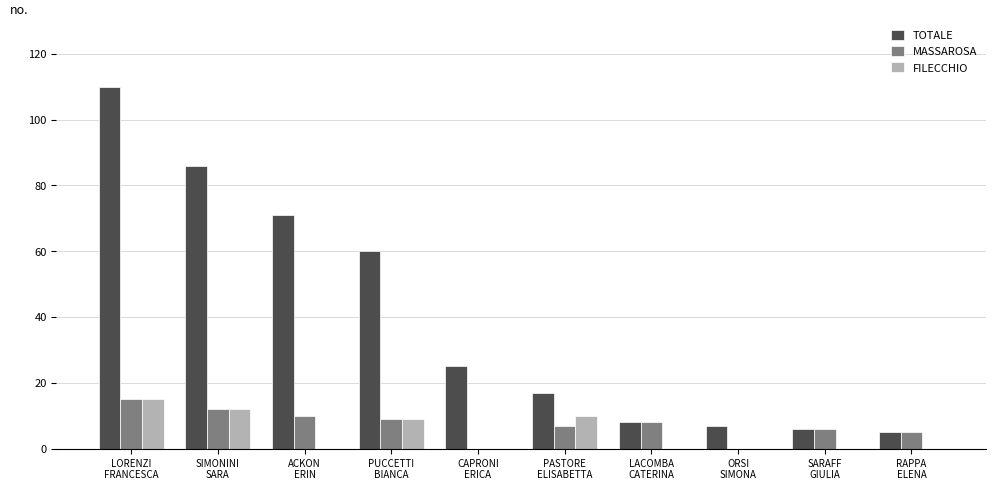

What is the maximum value for FILECCHIO?

15